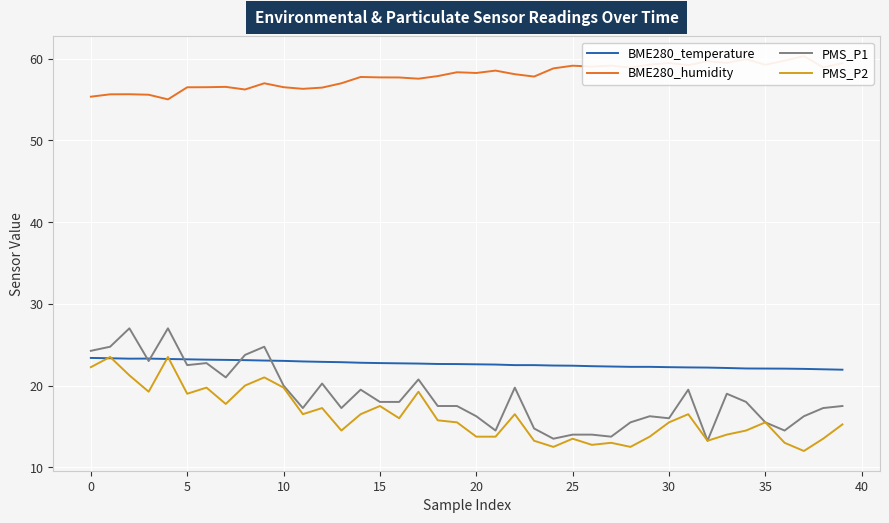

Which label corresponds to the largest value in the chart?

37